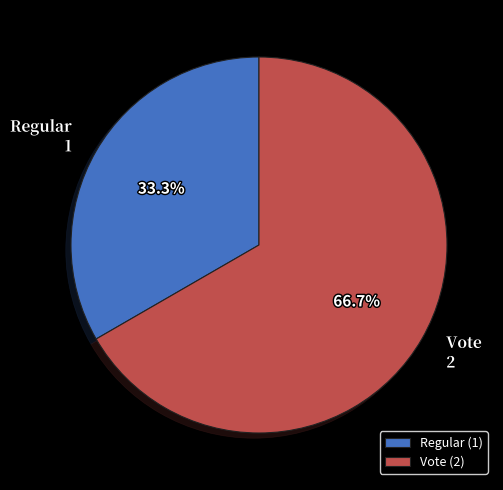

Which category has the smallest portion of the pie?

Regular